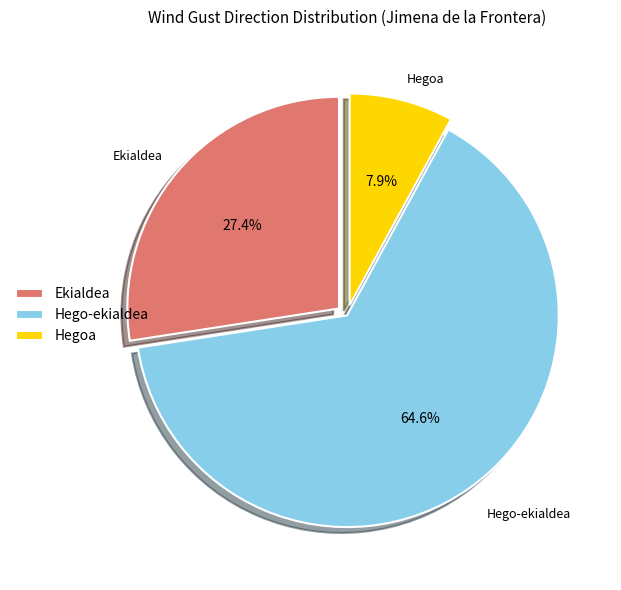

To the nearest percent, what is the difference between the largest and smallest slice percentages?

57%